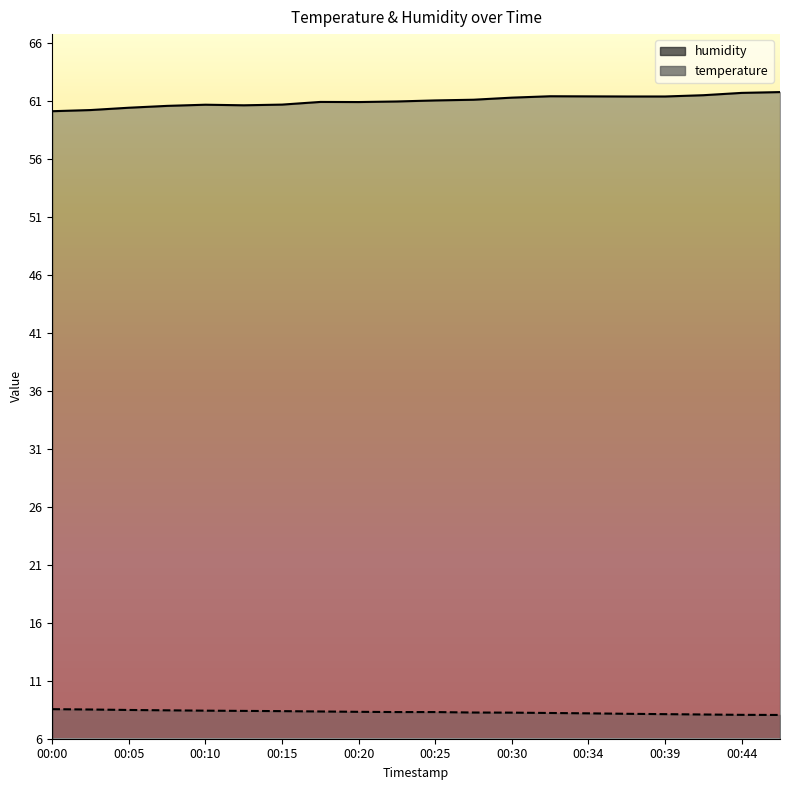

True or false: temperature and humidity cross at least once.

False